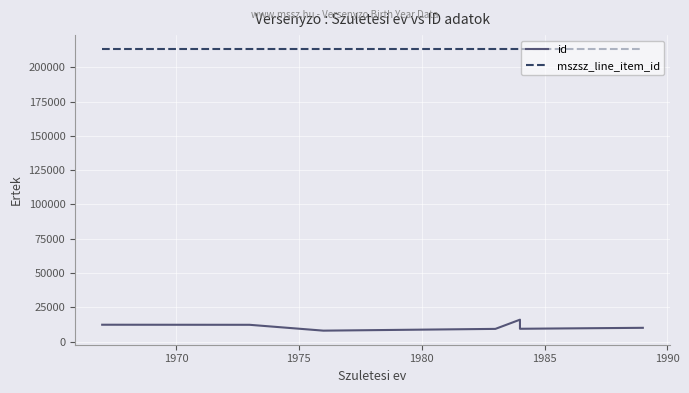

True or false: id and mszsz_line_item_id intersect in this chart.

False